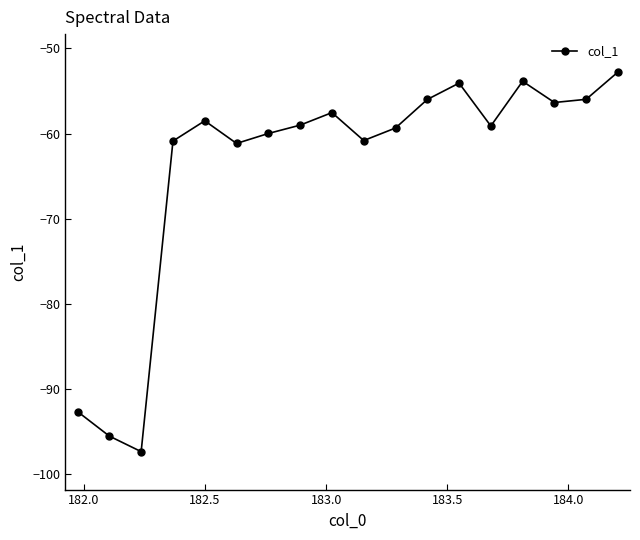

What is the value of the 12th point from the left?

-56.0